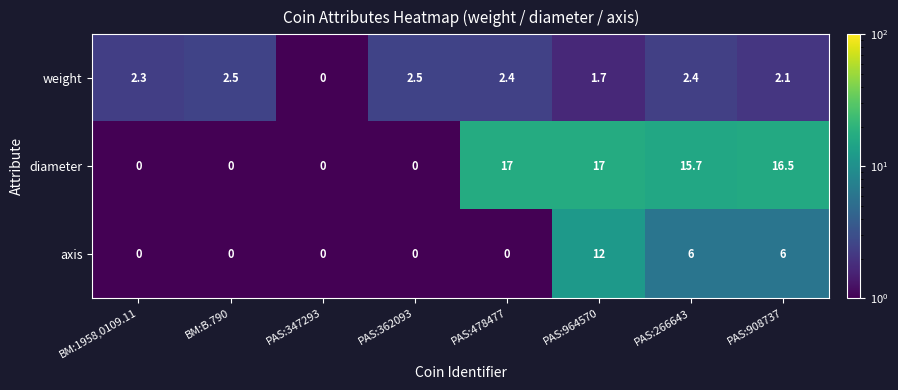

What is the maximum value shown in the chart?

17.0